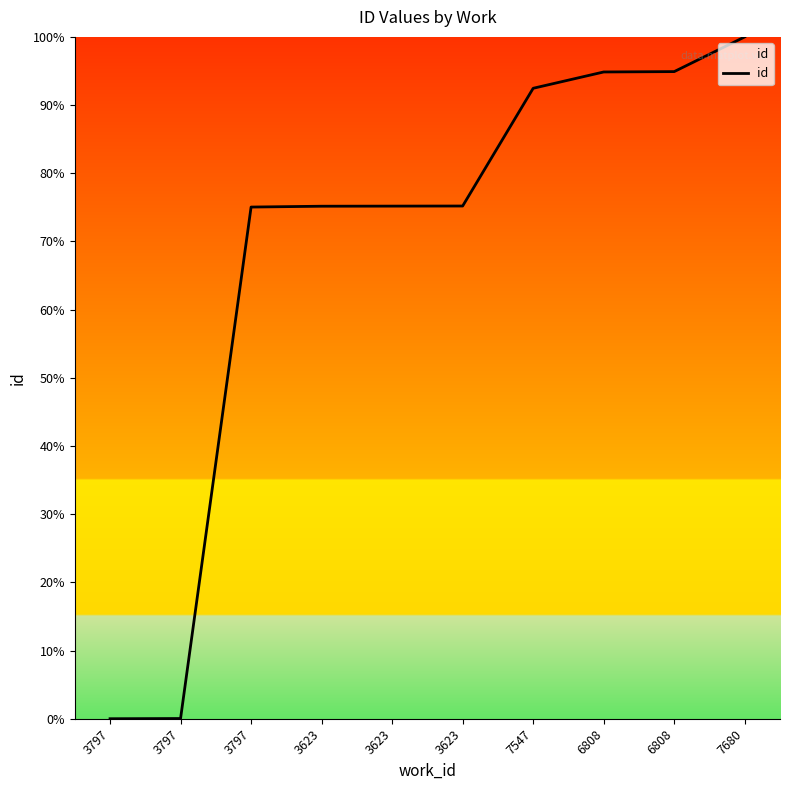

Does the chart have visible grid lines?

No